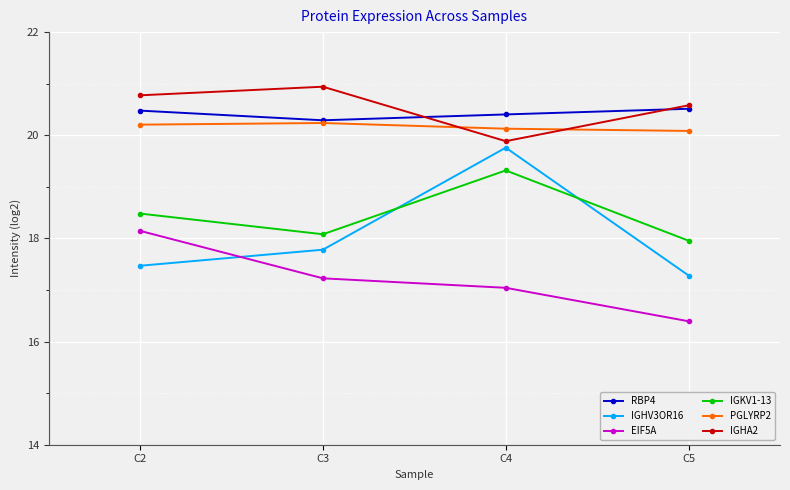

Is it true that RBP4 equals 35.5 at C3?

False